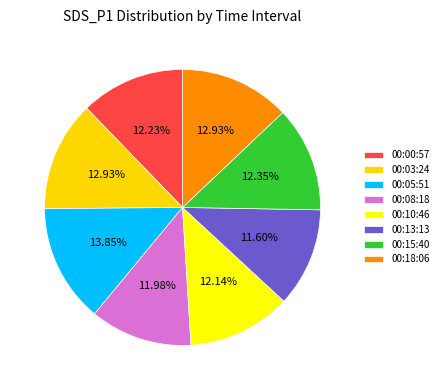

To the nearest percent, what portion does 00:15 represent?

12%